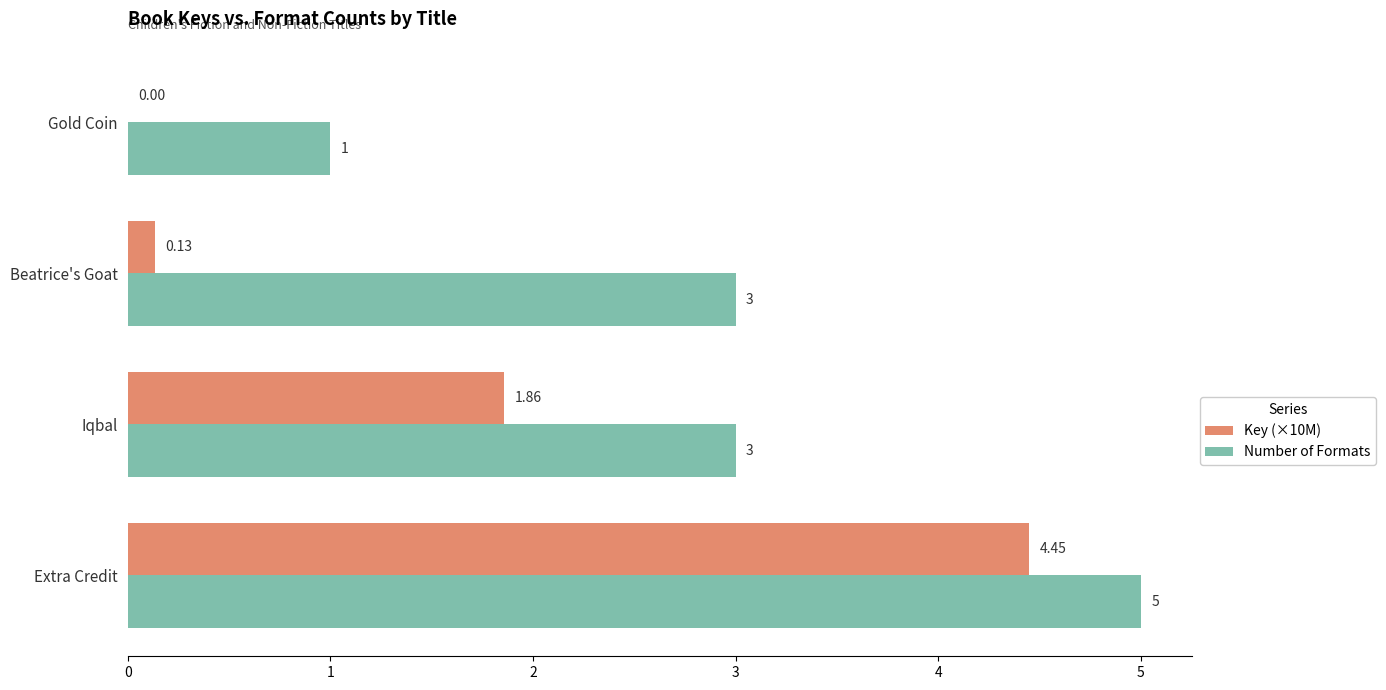

Between Extra Credit and Gold Coin, which series saw the biggest shift?

Key (×10M)